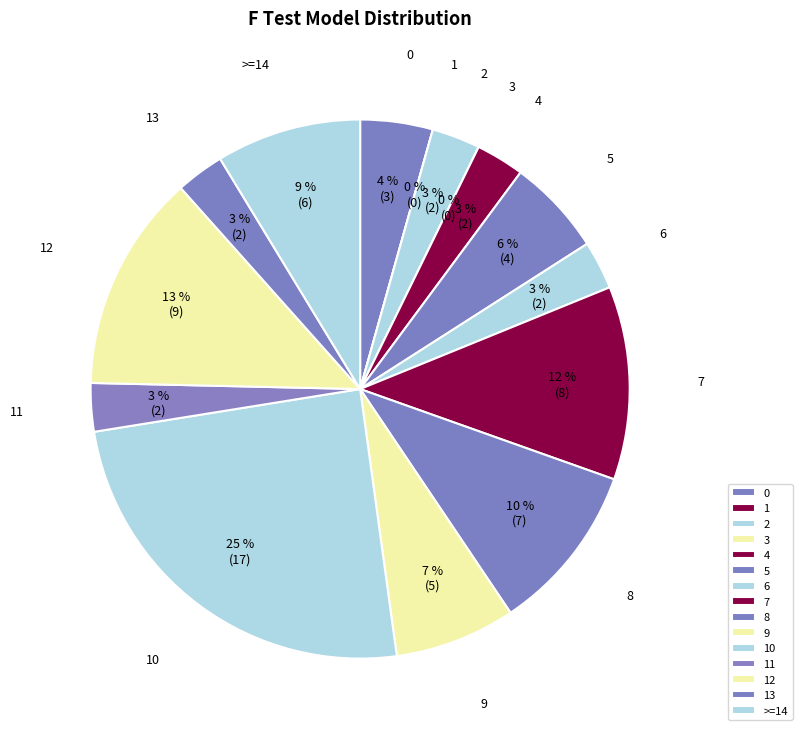

Which slice is the largest?

10